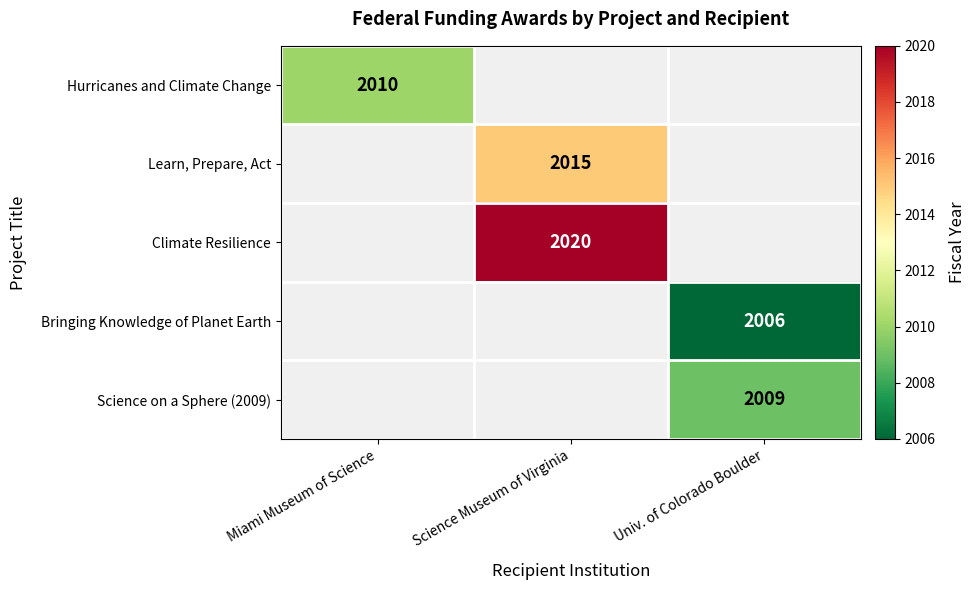

The value of Learn, Prepare, Act at Science Museum of Virginia is 2015. True or false?

True